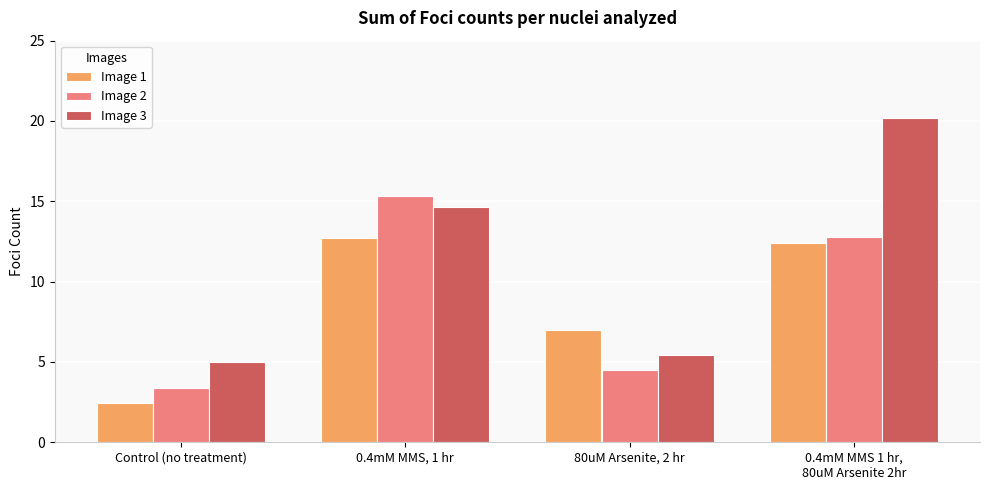

What is the total value across all series at 0.4mM MMS 1 hr,
80uM Arsenite 2hr?

45.4